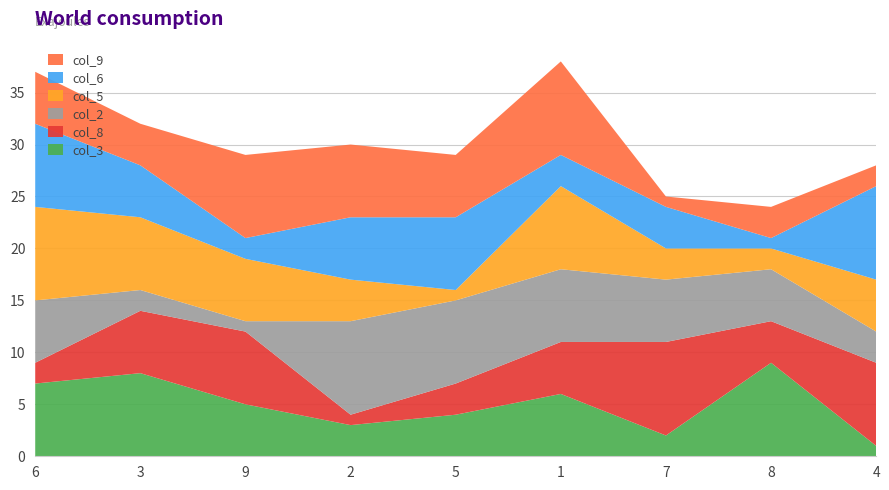

Reading left to right, transcribe all the data shown in this chart.

col_3: 7	8	5	3	4	6	2	9	1
col_8: 2	6	7	1	3	5	9	4	8
col_2: 6	2	1	9	8	7	6	5	3
col_5: 9	7	6	4	1	8	3	2	5
col_6: 8	5	2	6	7	3	4	1	9
col_9: 5	4	8	7	6	9	1	3	2